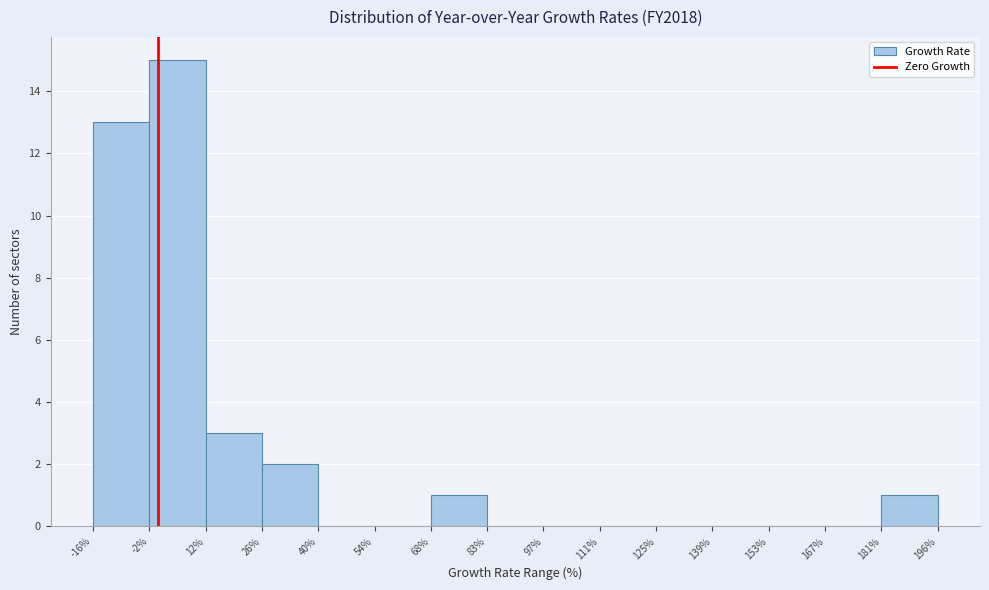

Reading left to right, transcribe this chart: for each bar, give the range it covers on the x-axis and its height. The values are not printed on the chart, so give them approximately, as read against the axis.

-16% to -2%: 13
-2% to 12%: 15
12% to 26%: 3
26% to 40%: 2
40% to 54%: 0
54% to 68%: 0
68% to 83%: 1
83% to 97%: 0
97% to 111%: 0
111% to 125%: 0
125% to 139%: 0
139% to 153%: 0
153% to 167%: 0
167% to 181%: 0
181% to 196%: 1